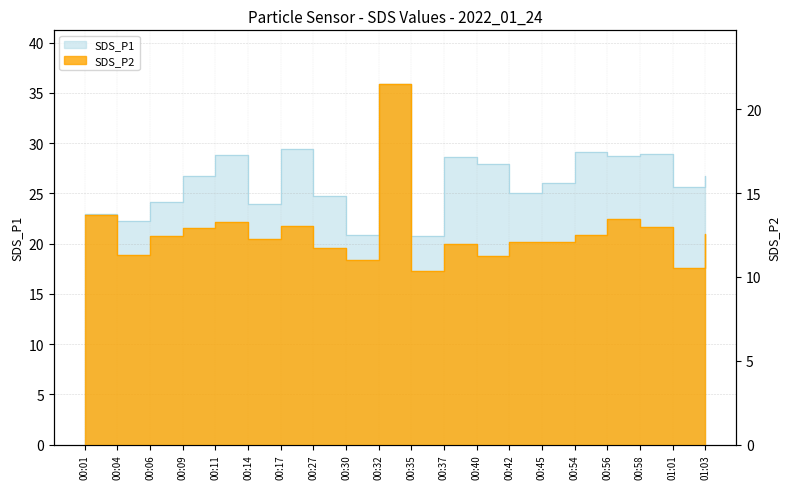

What is the difference between the SDS_P1 values at 00:54 and 00:35?

8.4